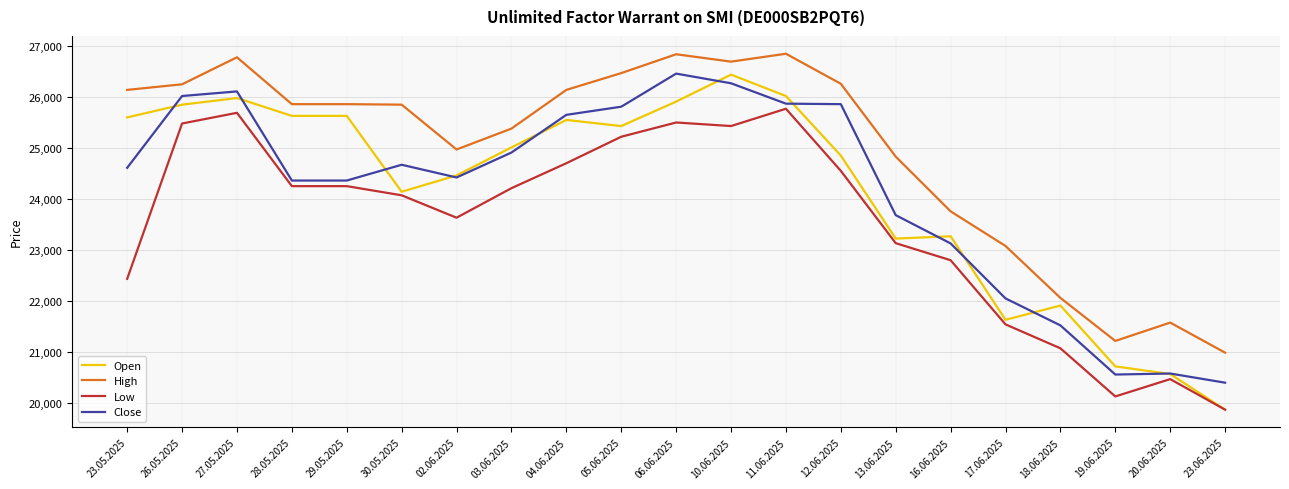

The Close series shows 11782 at 04.06.2025. True or false?

False